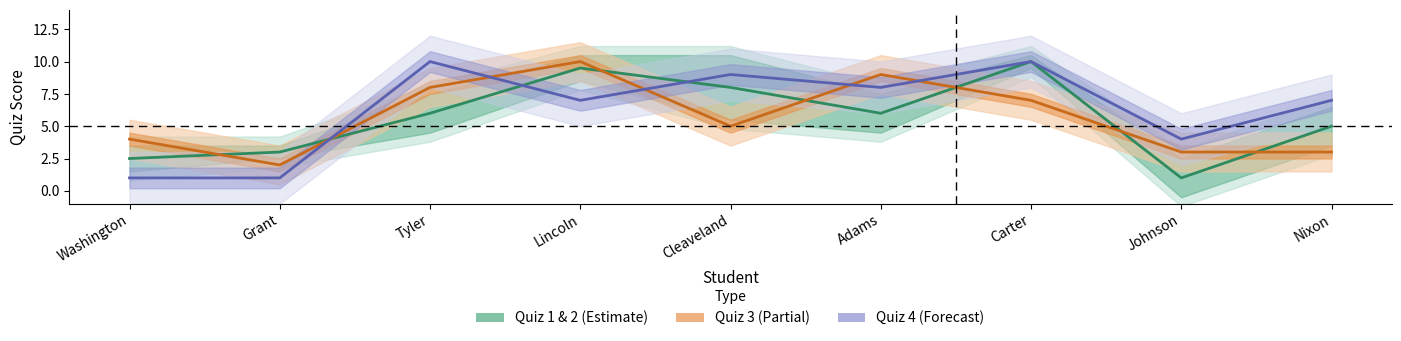

At Lincoln, list the series in order from smallest to largest.

Quiz 4 (Forecast), Quiz 1 & 2 (Estimate), Quiz 3 (Partial)